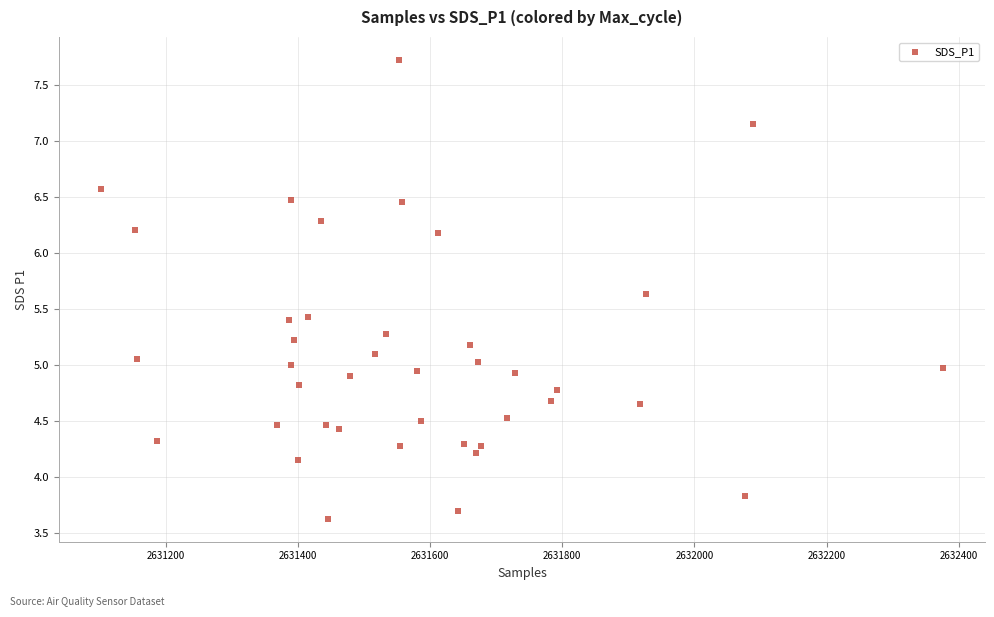

What is the range of X values (max minus min)?

1274.0